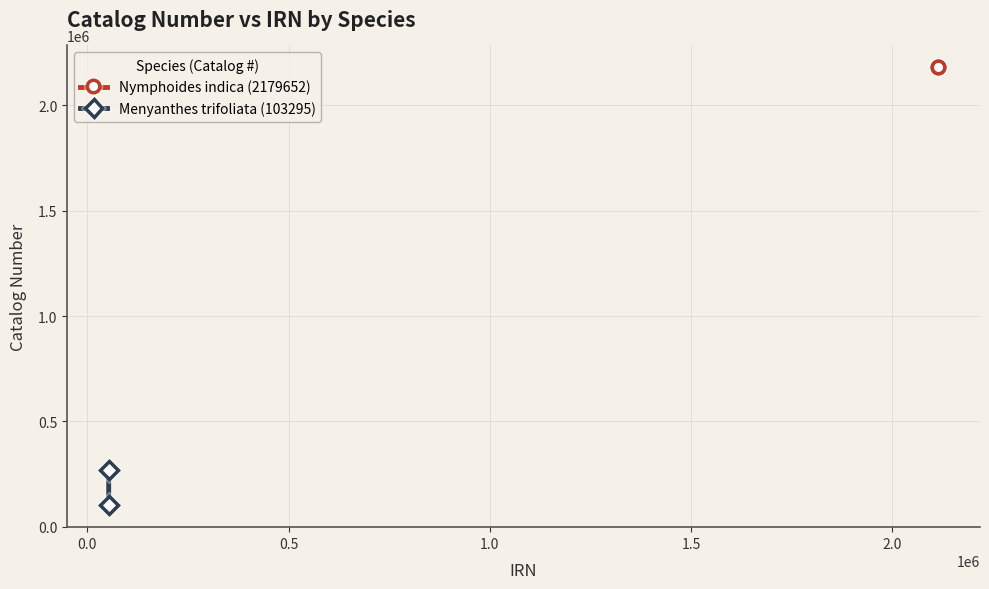

List the series in order of their peak value, highest first.

Nymphoides indica (2179652), Menyanthes trifoliata (103295)